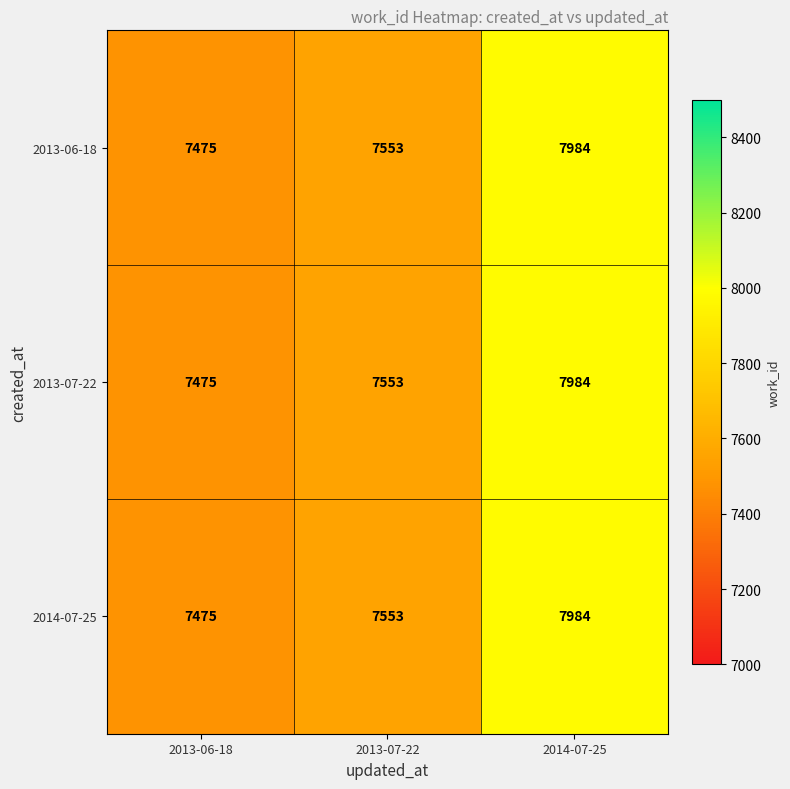

At which label does 2013-06-18 reach its minimum?

2013-06-18